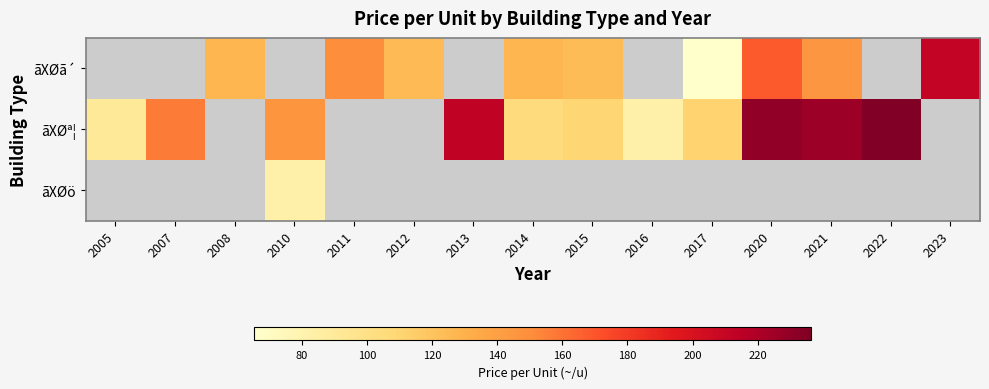

How many series are shown in this chart?

3